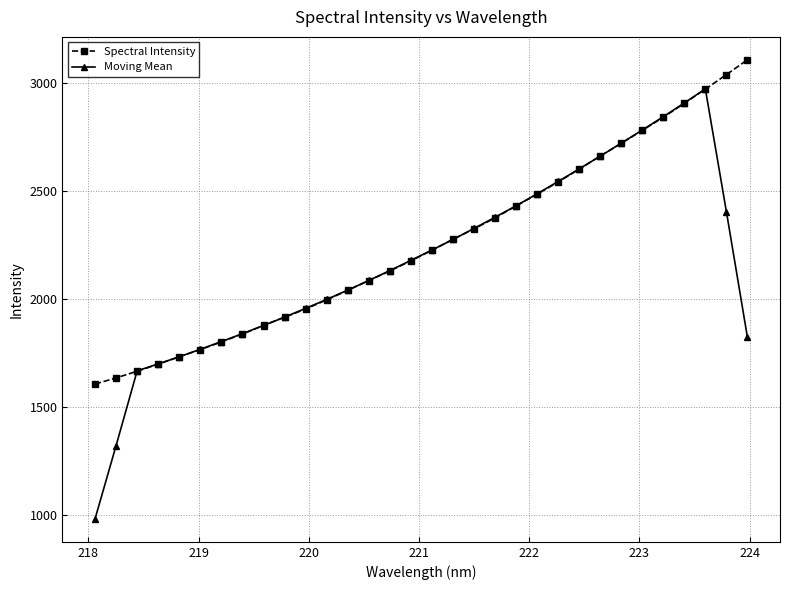

What are all the series names shown in the legend?

Spectral Intensity, Moving Mean